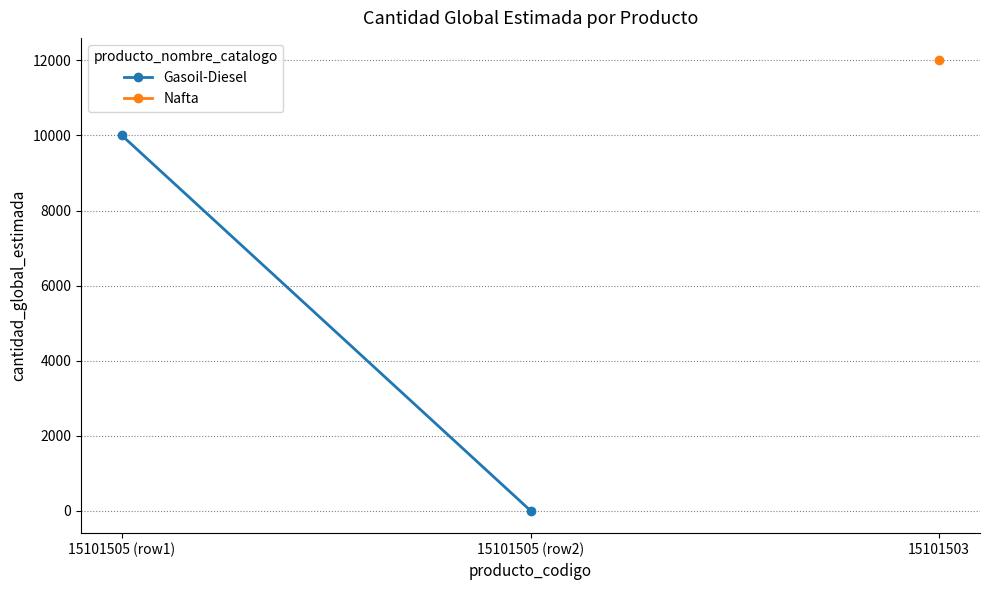

What position from the left is 15101505 (row1)?

1